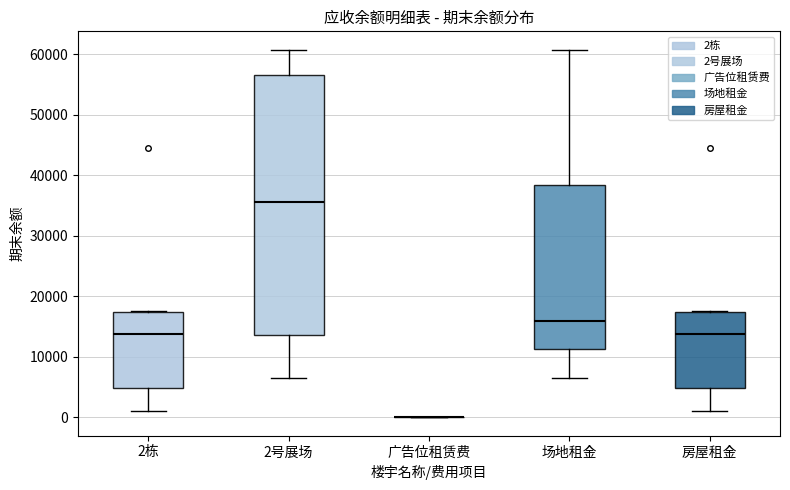

Comparing the boxes themselves (not the whiskers), which one is the tallest?

2号展场